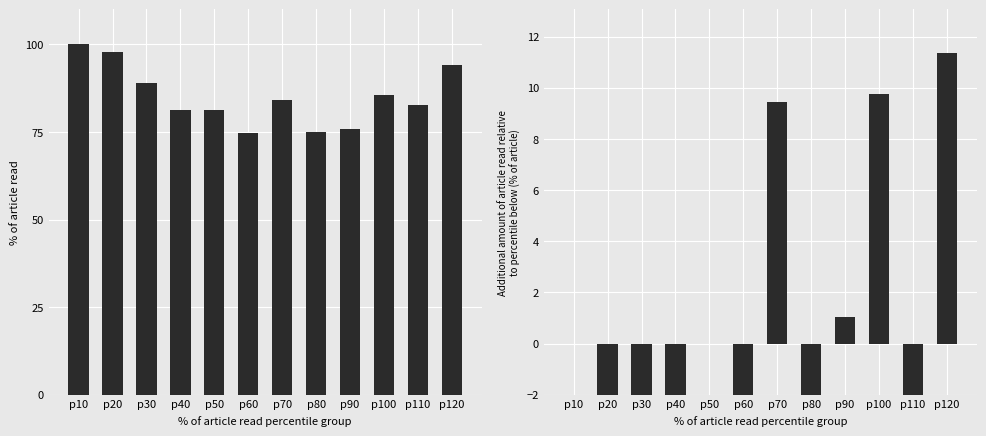

Which category has the highest value in the Additional amount series?

p120